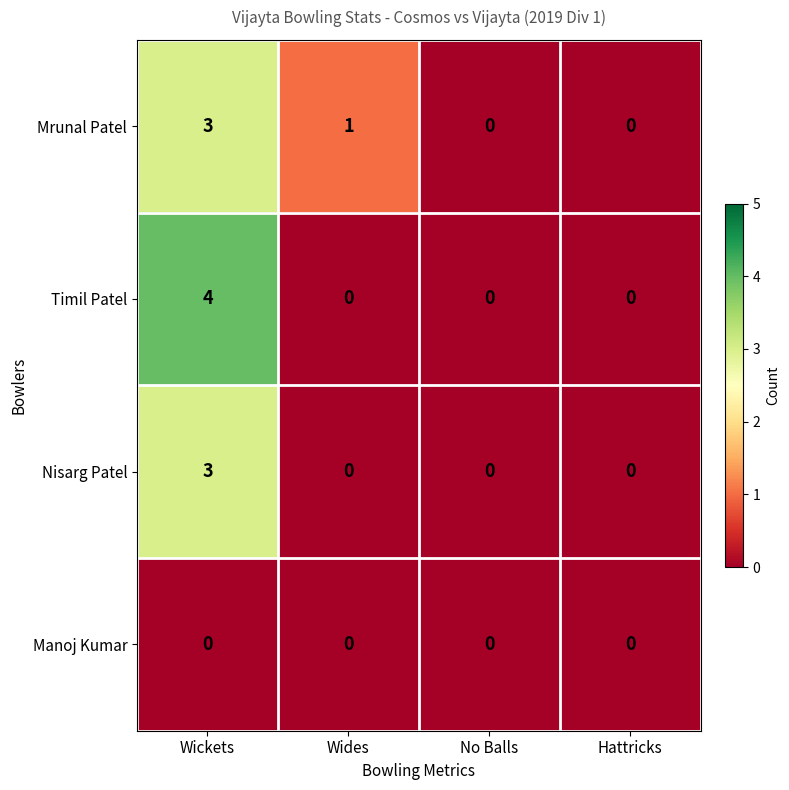

What is the difference between the maximum and minimum values in the Timil Patel series?

4